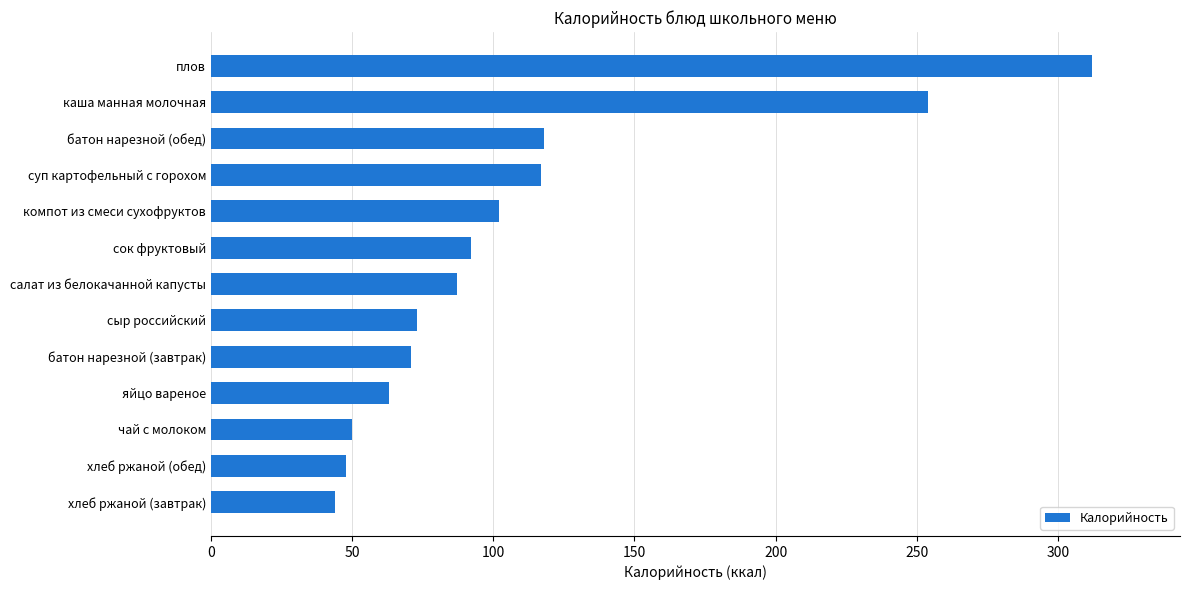

Where is the data nearest to the value 178?

батон нарезной (обед)